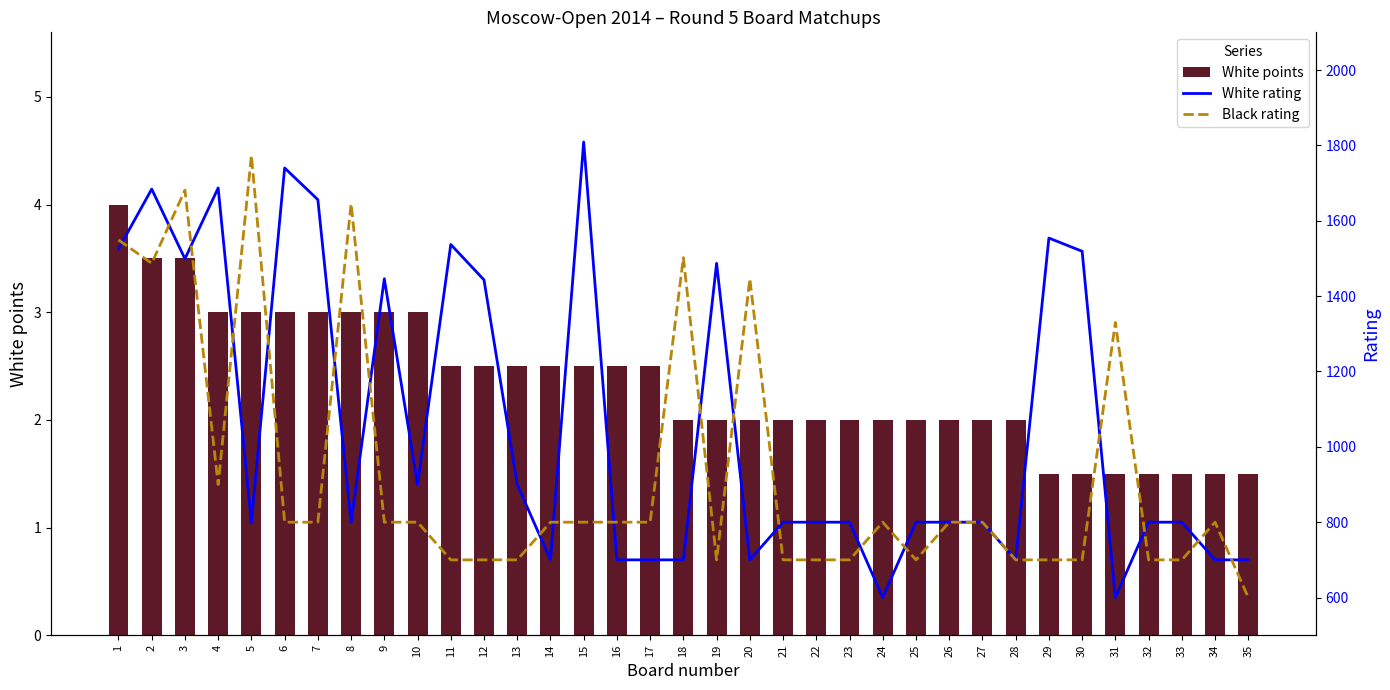

Reading left to right, list all the values displayed in this chart.

White points: 1=4.0	2=3.5	3=3.5	4=3.0	5=3.0	6=3.0	7=3.0	8=3.0	9=3.0	10=3.0	11=2.5	12=2.5	13=2.5	14=2.5	15=2.5	16=2.5	17=2.5	18=2.0	19=2.0	20=2.0	21=2.0	22=2.0	23=2.0	24=2.0	25=2.0	26=2.0	27=2.0	28=2.0	29=1.5	30=1.5	31=1.5	32=1.5	33=1.5	34=1.5	35=1.5
White rating: 1=1525.0	2=1684.0	3=1499.0	4=1687.0	5=800.0	6=1740.0	7=1656.0	8=800.0	9=1446.0	10=900.0	11=1537.0	12=1443.0	13=900.0	14=700.0	15=1809.0	16=700.0	17=700.0	18=700.0	19=1487.0	20=700.0	21=800.0	22=800.0	23=800.0	24=600.0	25=800.0	26=800.0	27=800.0	28=700.0	29=1554.0	30=1519.0	31=600.0	32=800.0	33=800.0	34=700.0	35=700.0
Black rating: 1=1549.0	2=1487.0	3=1681.0	4=900.0	5=1773.0	6=800.0	7=800.0	8=1645.0	9=800.0	10=800.0	11=700.0	12=700.0	13=700.0	14=800.0	15=800.0	16=800.0	17=800.0	18=1502.0	19=700.0	20=1446.0	21=700.0	22=700.0	23=700.0	24=800.0	25=700.0	26=800.0	27=800.0	28=700.0	29=700.0	30=700.0	31=1330.0	32=700.0	33=700.0	34=800.0	35=600.0